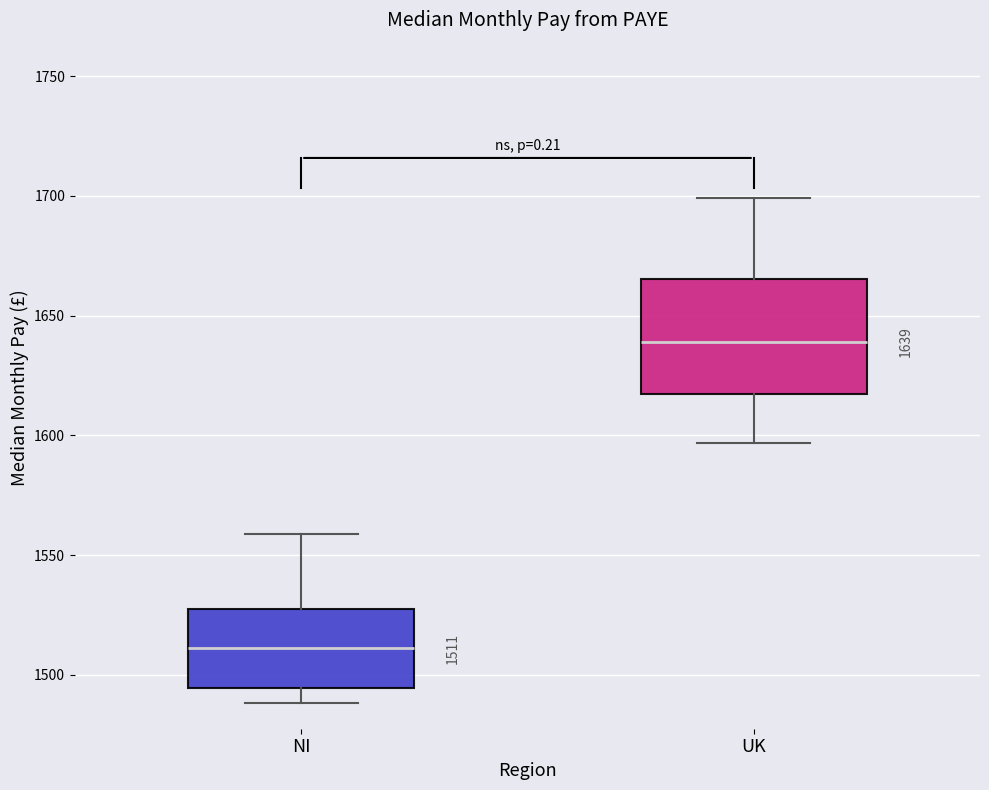

Which box is the tallest, from its lower edge to its upper edge?

UK